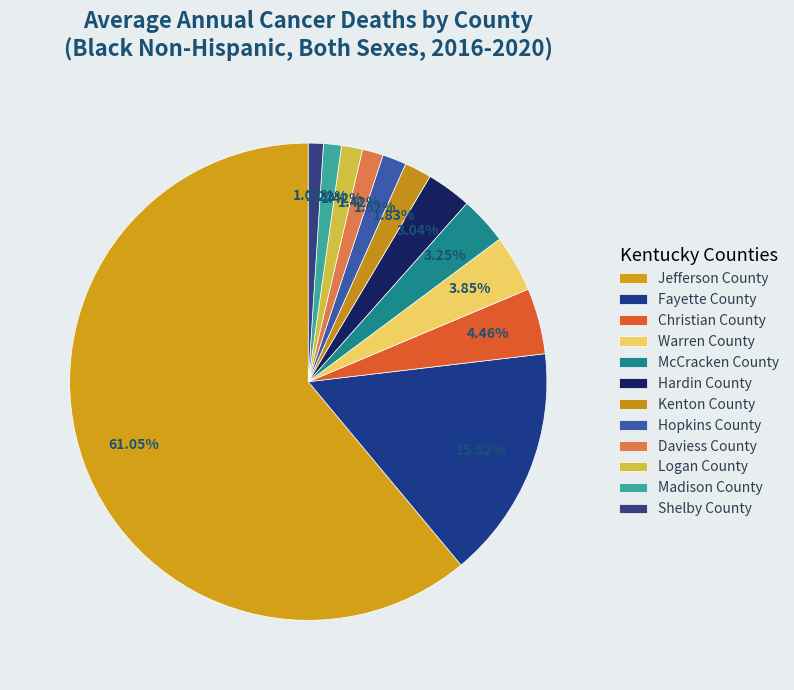

The Madison County slice represents 11% of the pie. True or false?

False